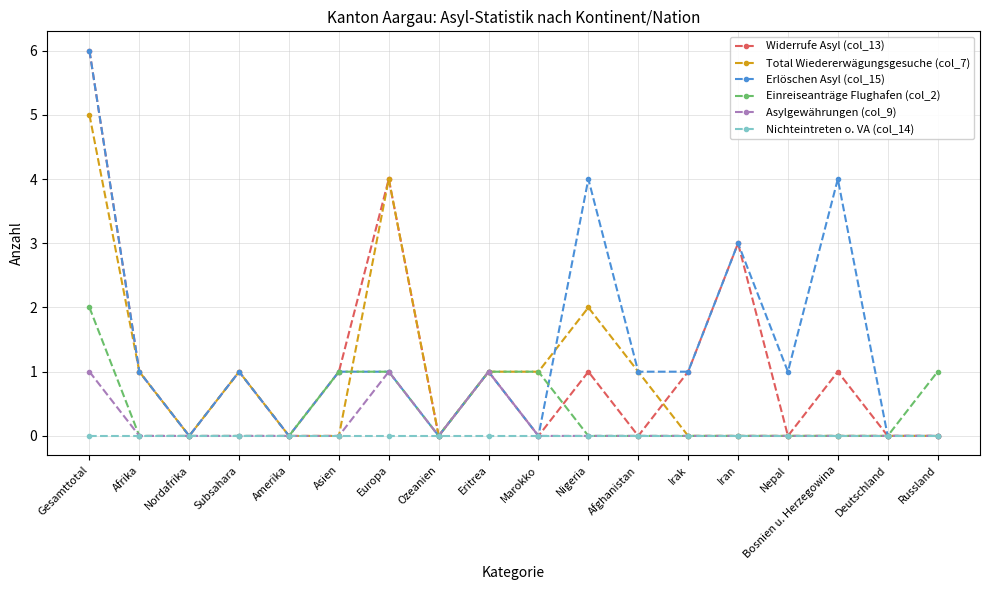

What position from the right is Ozeanien?

11